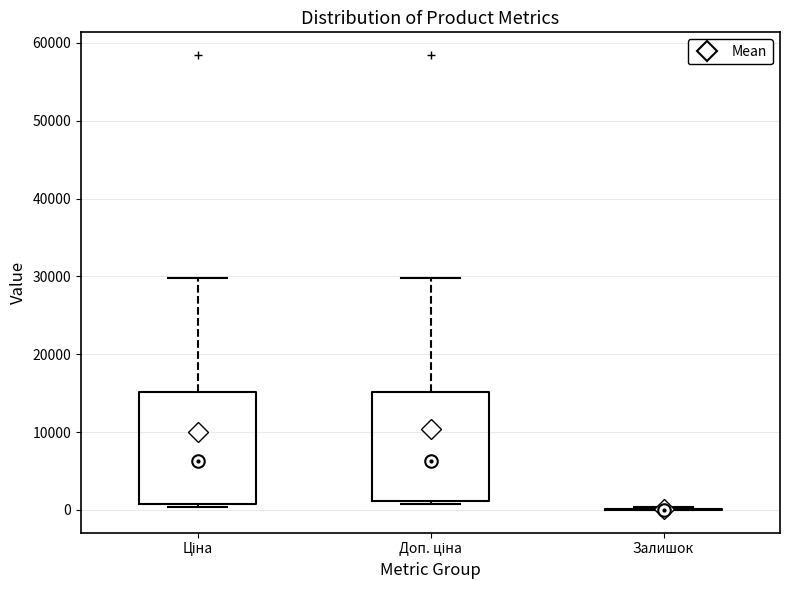

Reading left to right, transcribe this box plot: for each box, give where its median line is, the range the box spans, and where its two whiskers end, as read against the y-axis. The values are not printed on the chart, so give them approximately, as read against the axis.

Ціна: median 6000, box 1000 to 15000, whiskers 0 to 30000
Доп. ціна: median 6000, box 1000 to 15000, whiskers 1000 (just below the box's lower edge) to 30000
Залишок: box collapsed to a line at 0, whiskers 0 to 0